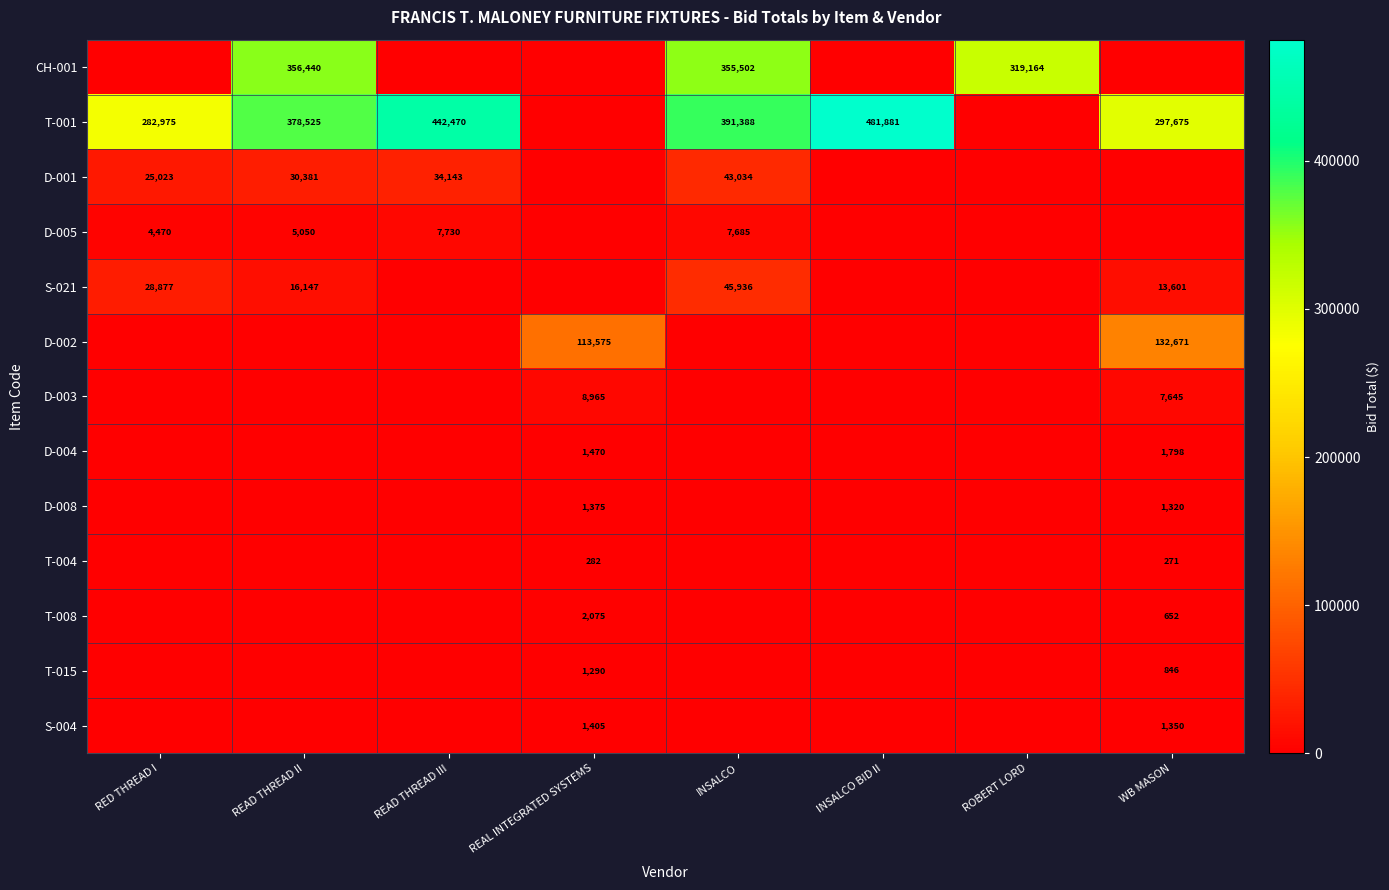

Is it true that CH-001 equals 319164 at ROBERT LORD?

True